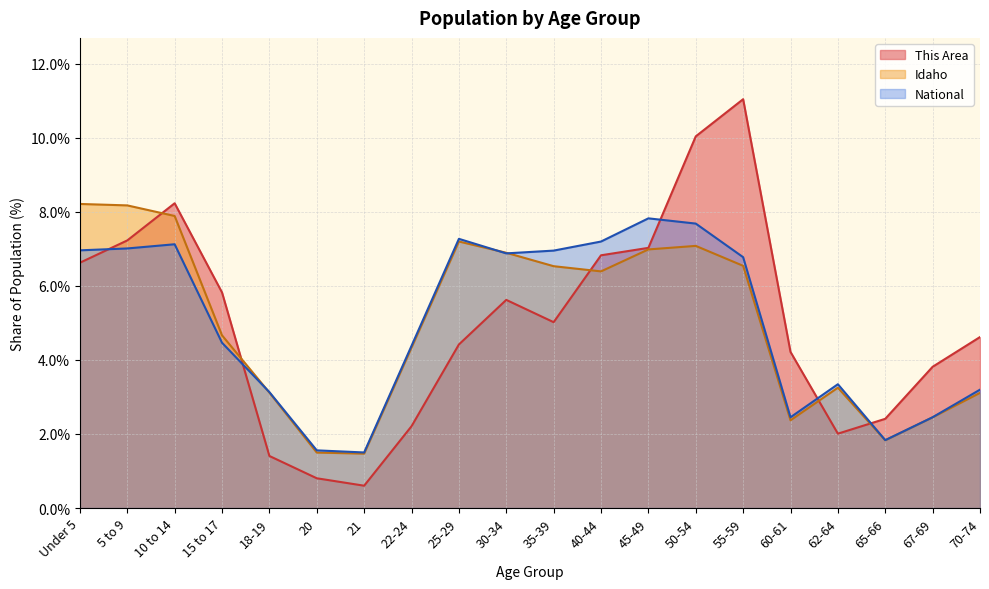

Between 25-29 and 55-59, which series saw the biggest shift?

This Area